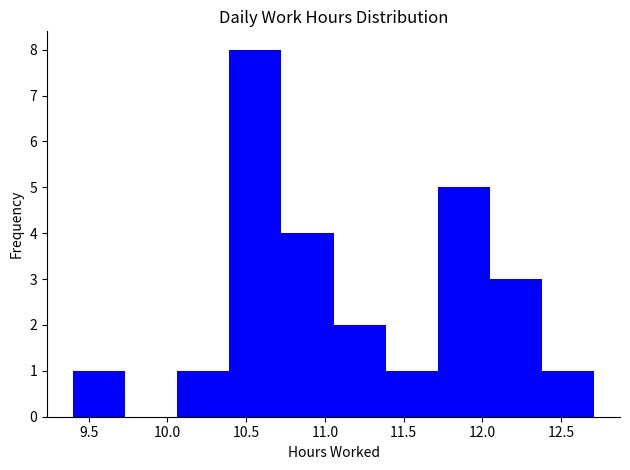

Reading left to right, list every bar in this chart as the range it spans on the x-axis followed by its height. Neither the bar edges nor the heights are printed on the chart, so give them approximately, as read against the axes.

9.40 to 9.75: 1
9.75 to 10.05: 0
10.05 to 10.40: 1
10.40 to 10.70: 8
10.70 to 11.05: 4
11.05 to 11.40: 2
11.40 to 11.70: 1
11.70 to 12.05: 5
12.05 to 12.40: 3
12.40 to 12.70: 1